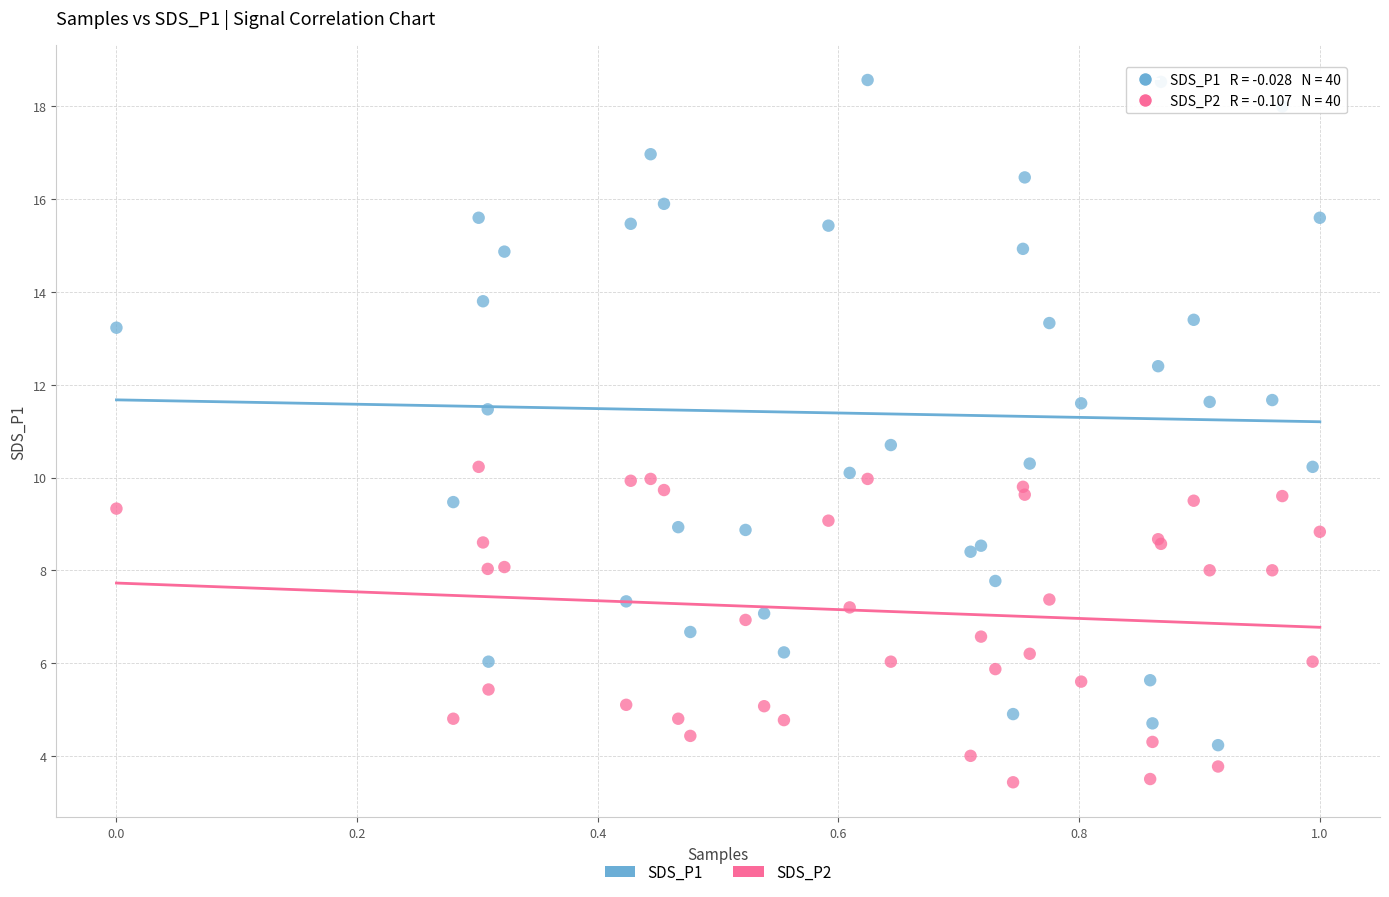

Which series contains the lowest Y value?

SDS_P2